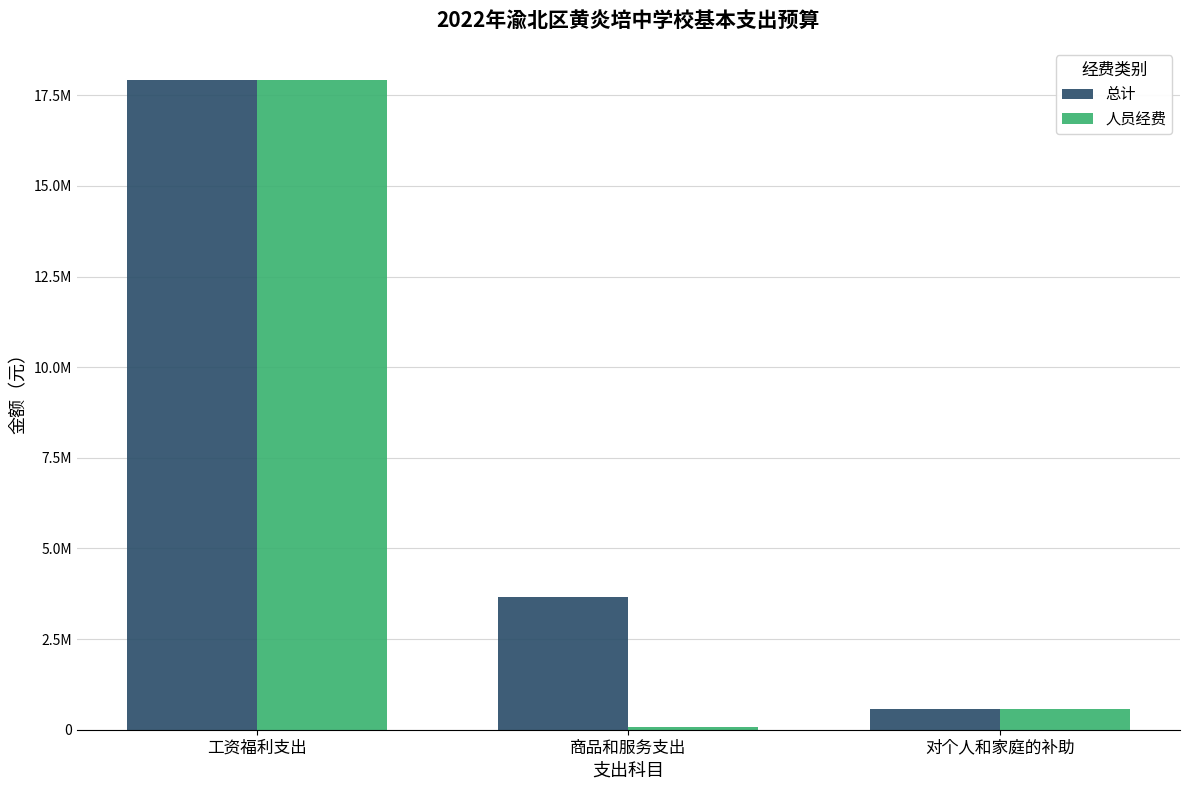

What is the label of the 2nd bar from the right?

商品和服务支出